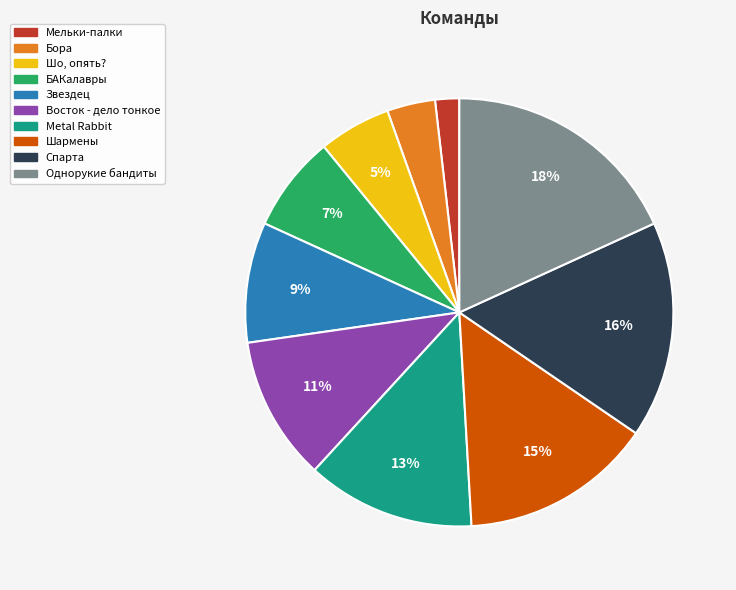

Which has a higher value, Мельки-палки or Шо, опять??

Шо, опять?